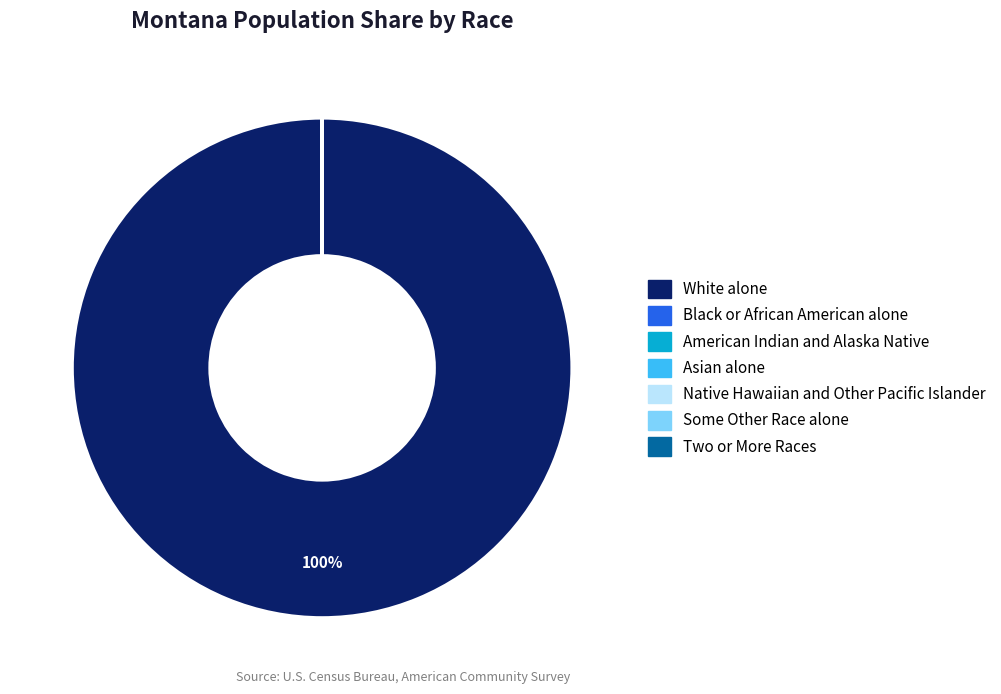

Which slice represents more than half of the pie?

White alone